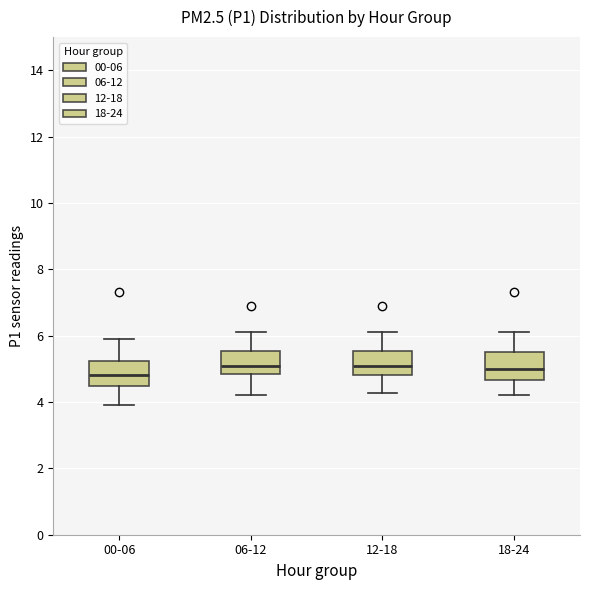

Reading left to right, transcribe this box plot: for each box, give where its median line is, the range the box spans, and where its two whiskers end, as read against the y-axis. The values are not printed on the chart, so give them approximately, as read against the axis.

00-06: median 4.8, box 4.4 to 5.2, whiskers 4.0 to 6.0
06-12: median 5.2, box 4.8 to 5.6, whiskers 4.2 to 6.2
12-18: median 5.2, box 4.8 to 5.6, whiskers 4.2 to 6.2
18-24: median 5.0, box 4.6 to 5.6, whiskers 4.2 to 6.2